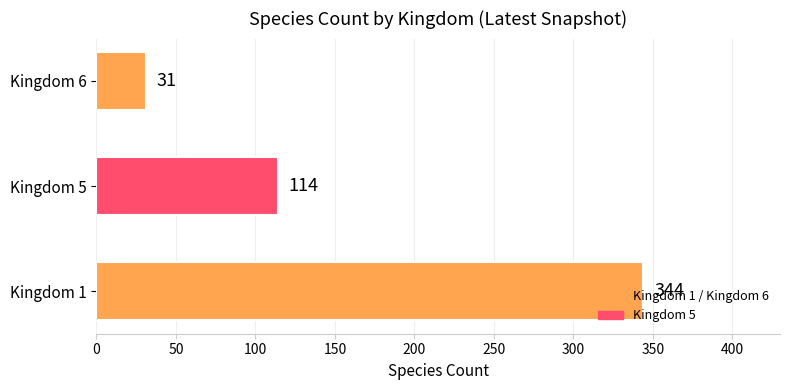

What is the average value?

163